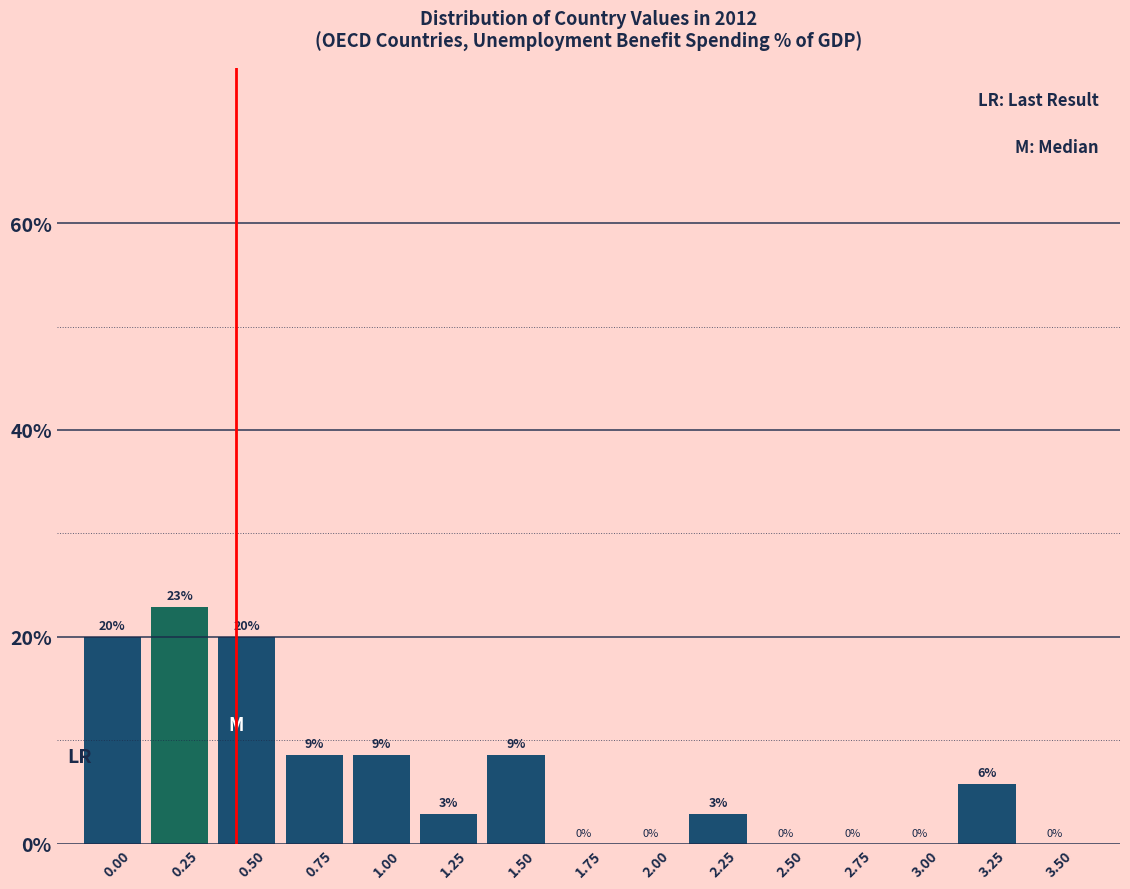

Which has a higher value, 2.00 or 2.25?

2.25